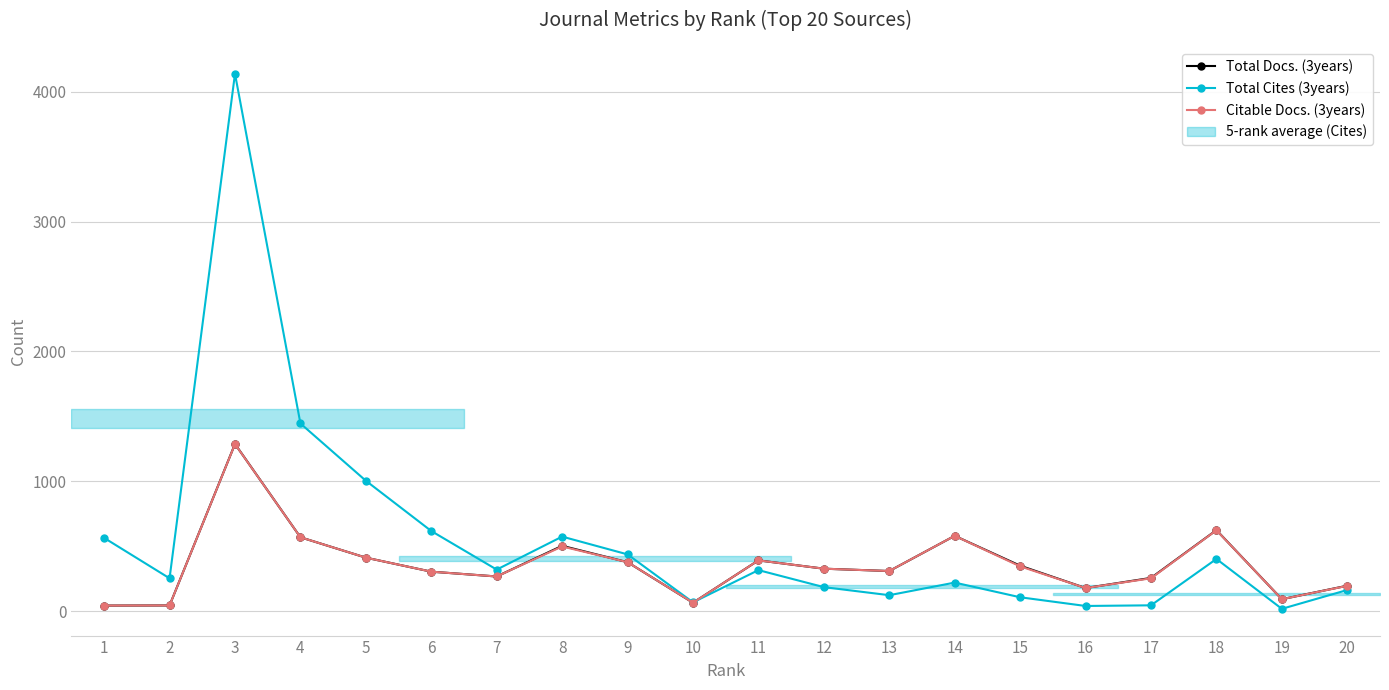

At which category does Citable Docs. (3years) reach its first local peak?

3